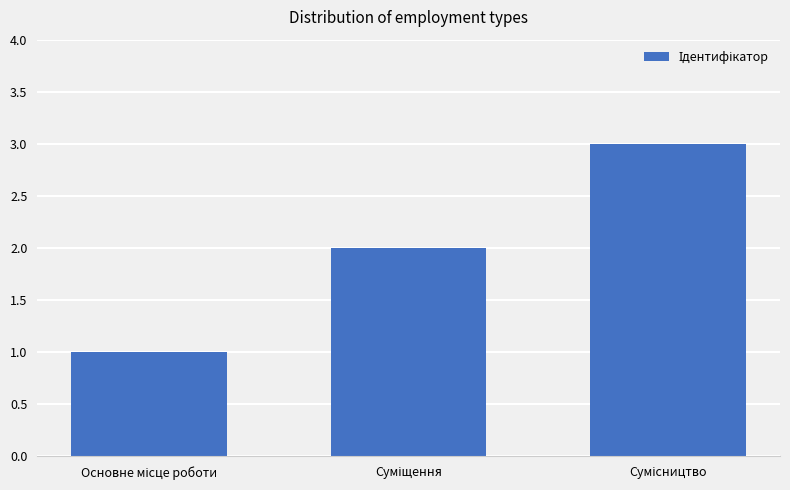

What is the maximum value shown in the chart?

3